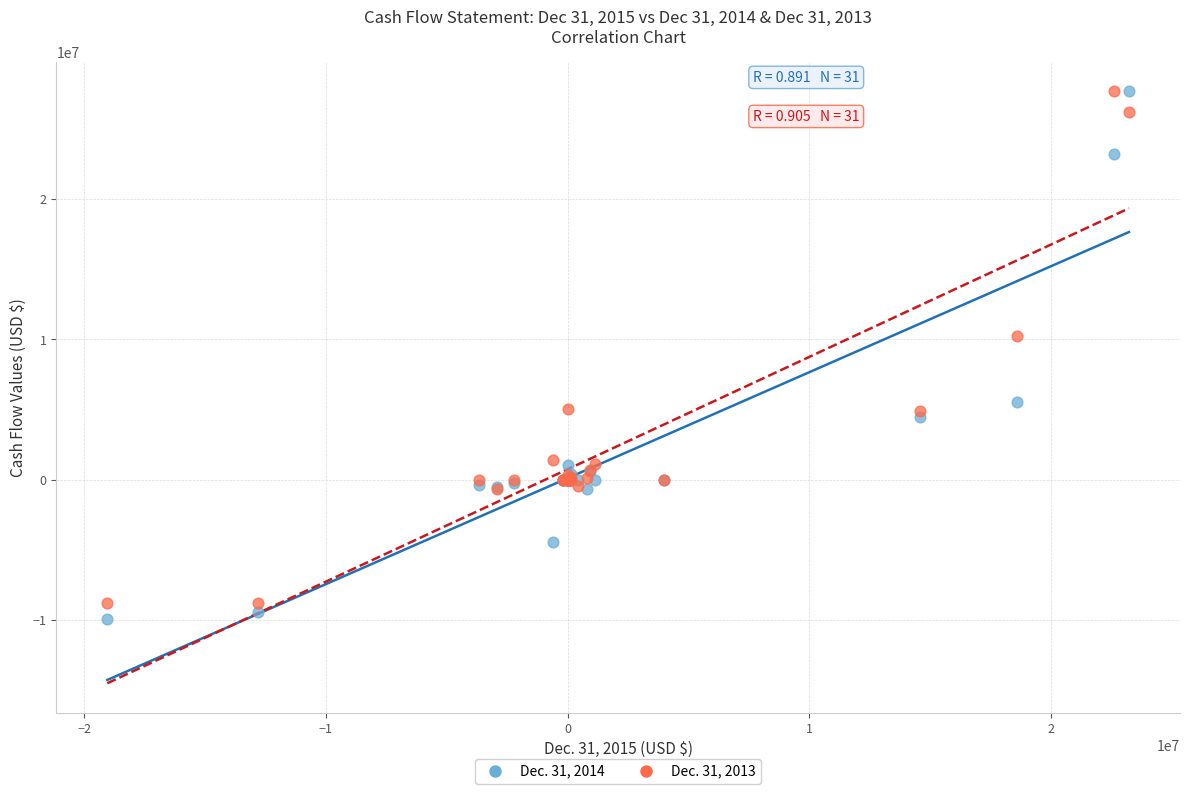

Which series has the widest spread of Y values?

Dec. 31, 2014